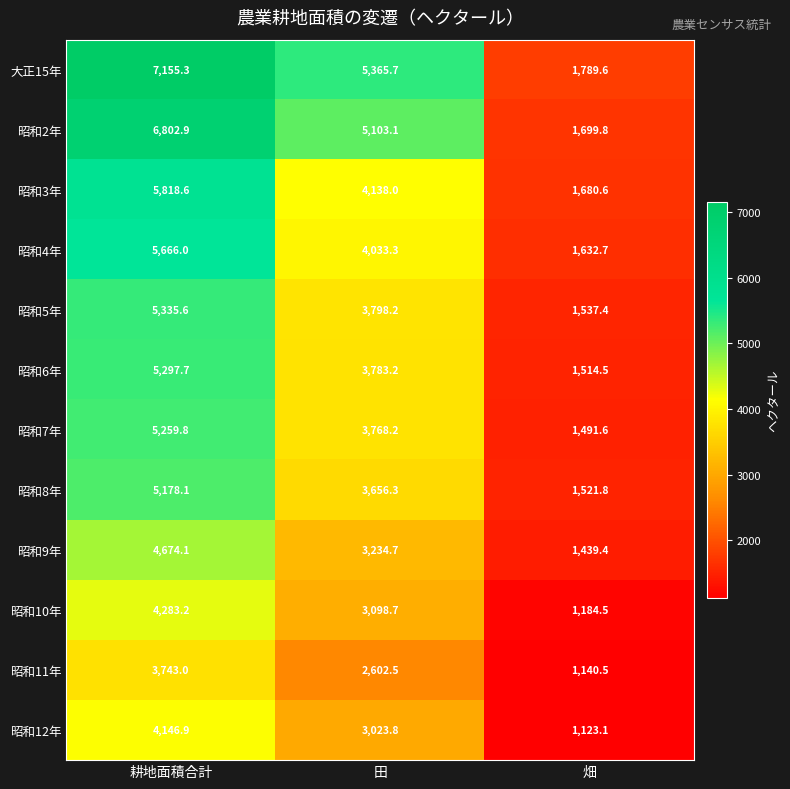

At 耕地面積合計, list the series in order from largest to smallest.

大正15年, 昭和2年, 昭和3年, 昭和4年, 昭和5年, 昭和6年, 昭和7年, 昭和8年, 昭和9年, 昭和10年, 昭和12年, 昭和11年